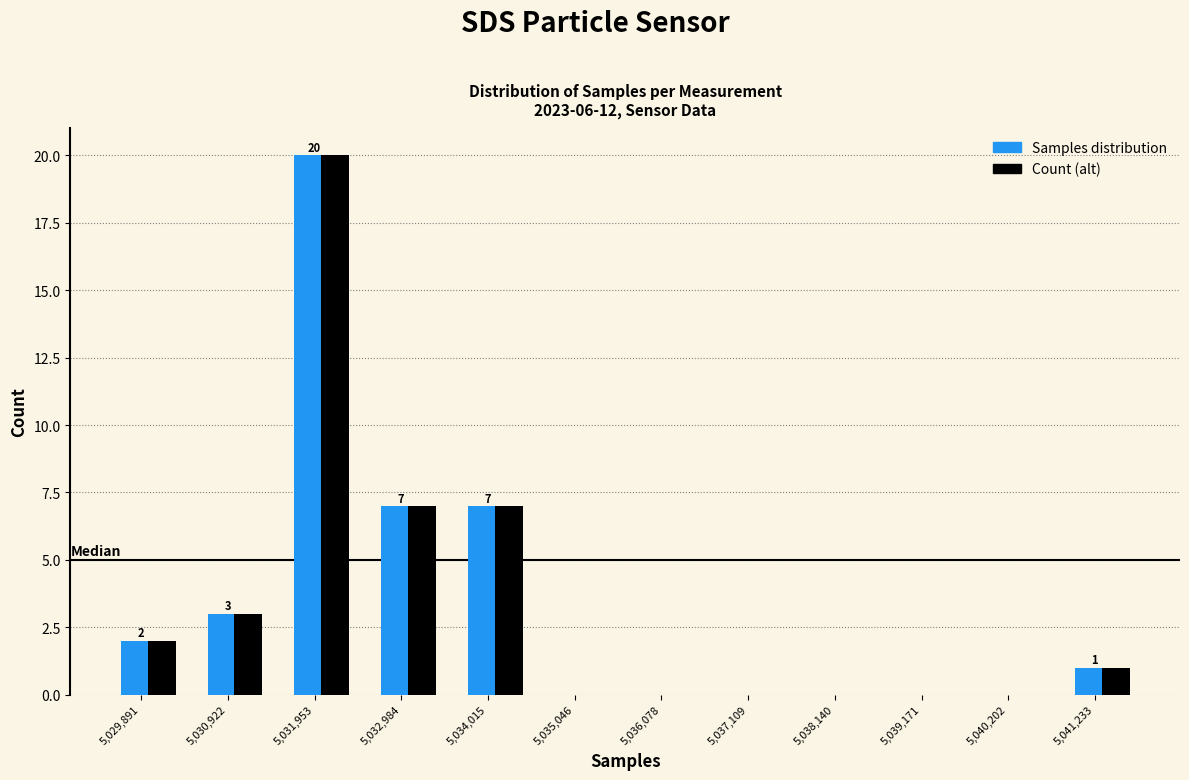

What is the sum of all Count (alt) values?

40